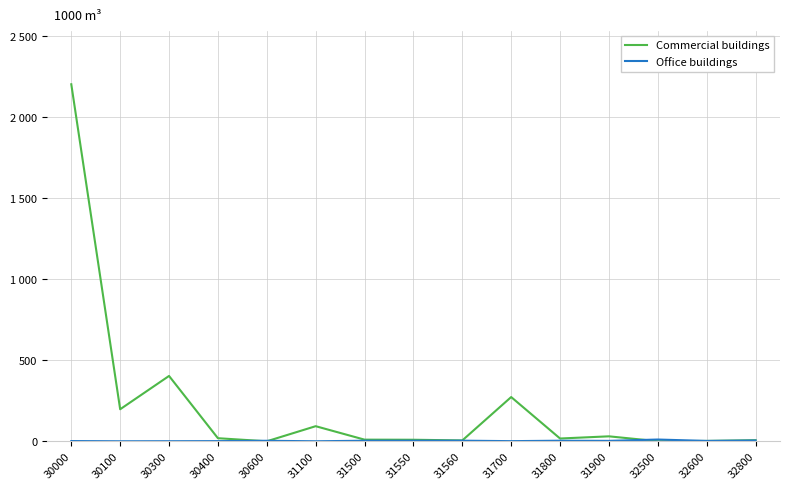

Between 30100 and 31550, which series saw the biggest shift?

Commercial buildings